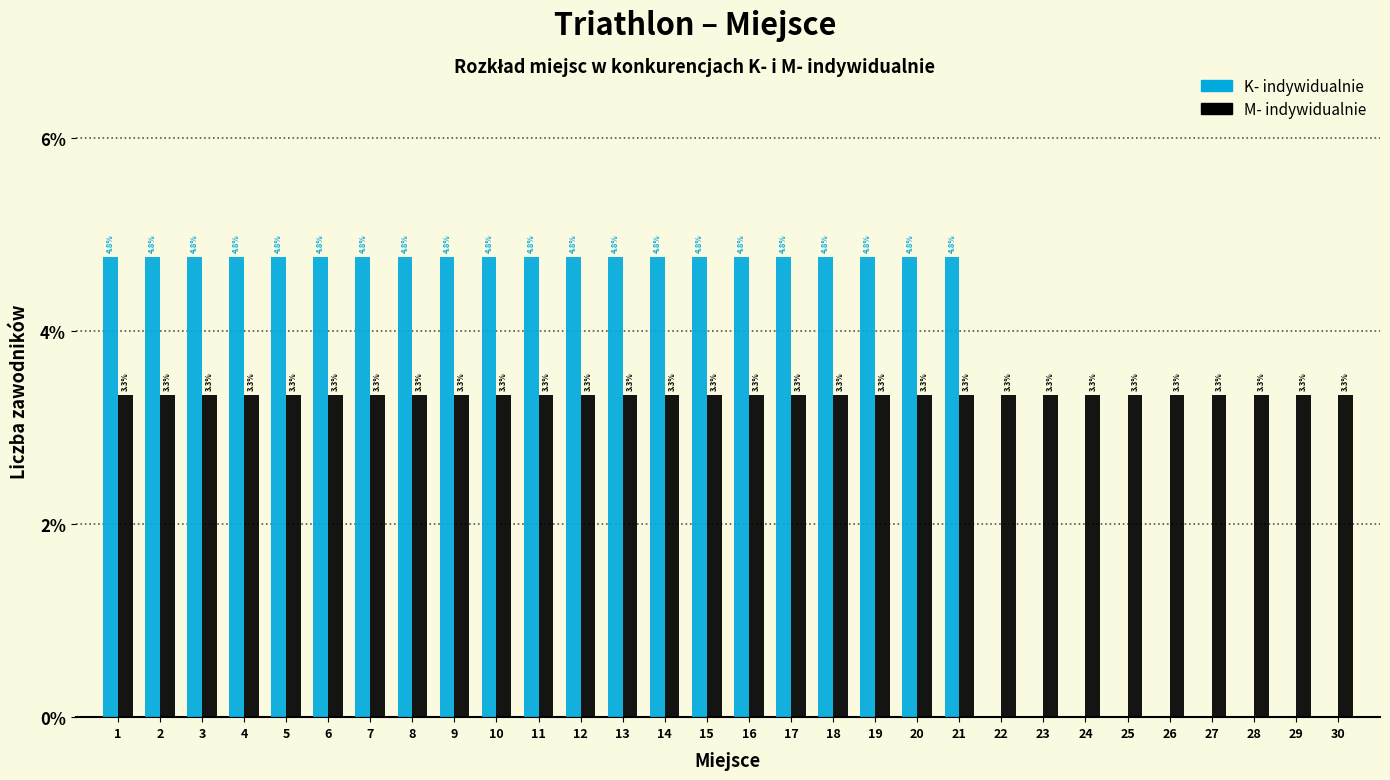

Reading left to right, transcribe all the data shown in this chart.

K- indywidualnie: 1=4.8	2=4.8	3=4.8	4=4.8	5=4.8	6=4.8	7=4.8	8=4.8	9=4.8	10=4.8	11=4.8	12=4.8	13=4.8	14=4.8	15=4.8	16=4.8	17=4.8	18=4.8	19=4.8	20=4.8	21=4.8	22=0.0	23=0.0	24=0.0	25=0.0	26=0.0	27=0.0	28=0.0	29=0.0	30=0.0
M- indywidualnie: 1=3.3	2=3.3	3=3.3	4=3.3	5=3.3	6=3.3	7=3.3	8=3.3	9=3.3	10=3.3	11=3.3	12=3.3	13=3.3	14=3.3	15=3.3	16=3.3	17=3.3	18=3.3	19=3.3	20=3.3	21=3.3	22=3.3	23=3.3	24=3.3	25=3.3	26=3.3	27=3.3	28=3.3	29=3.3	30=3.3